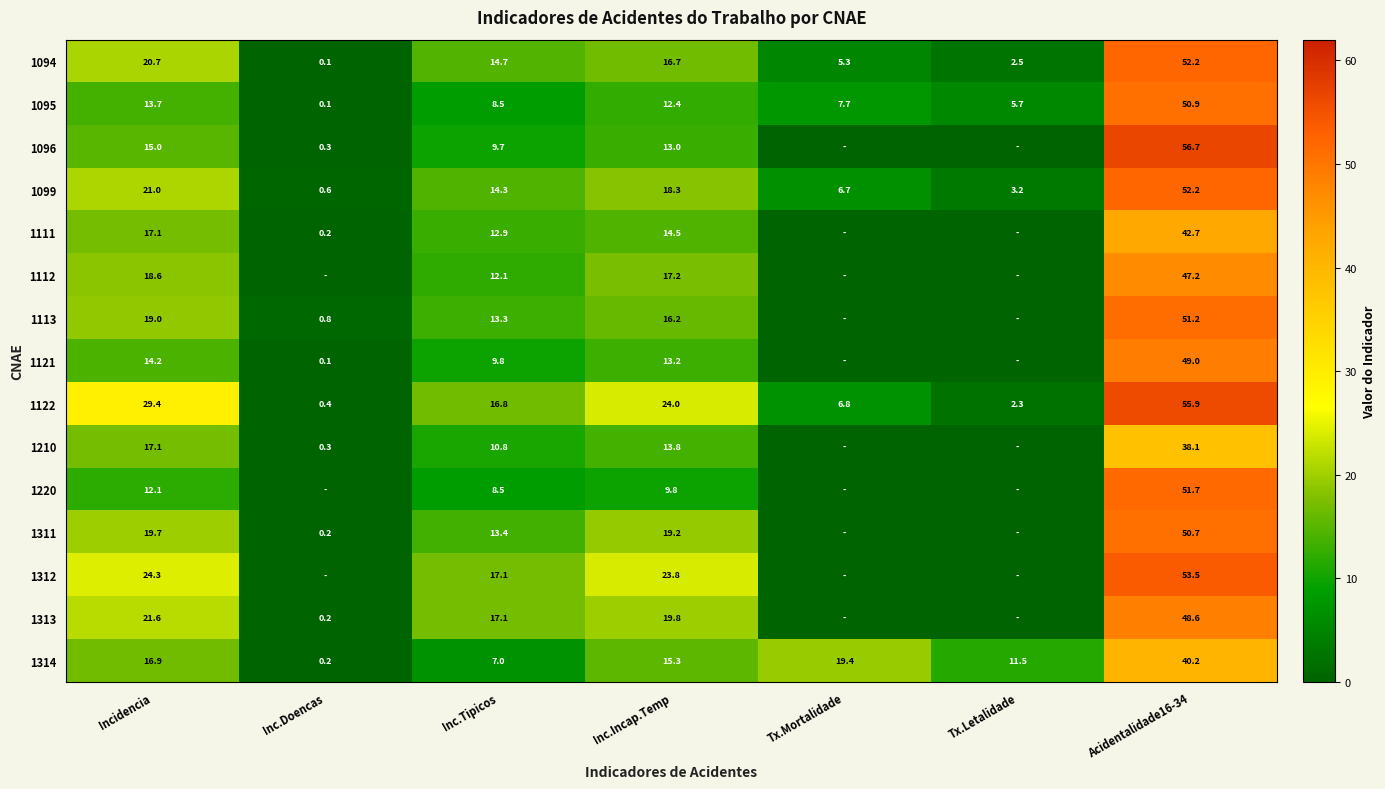

Between Acidentalidade16-34 and Tx.Mortalidade, which is larger?

Acidentalidade16-34